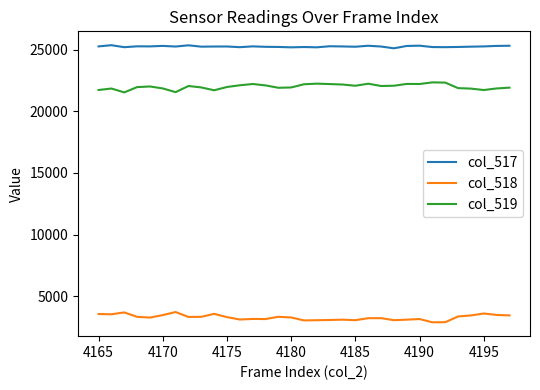

True or false: col_518 and col_517 cross at least once.

False